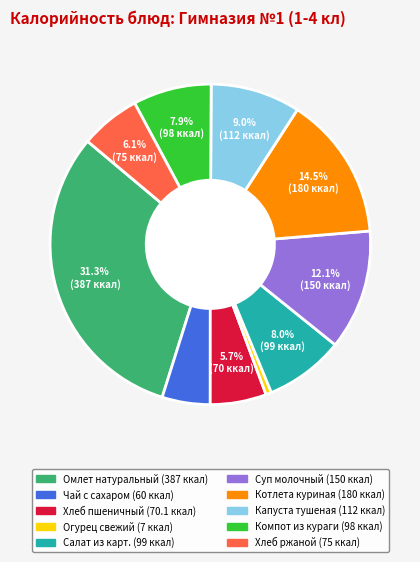

Which slice is the smallest?

Огурец свежий